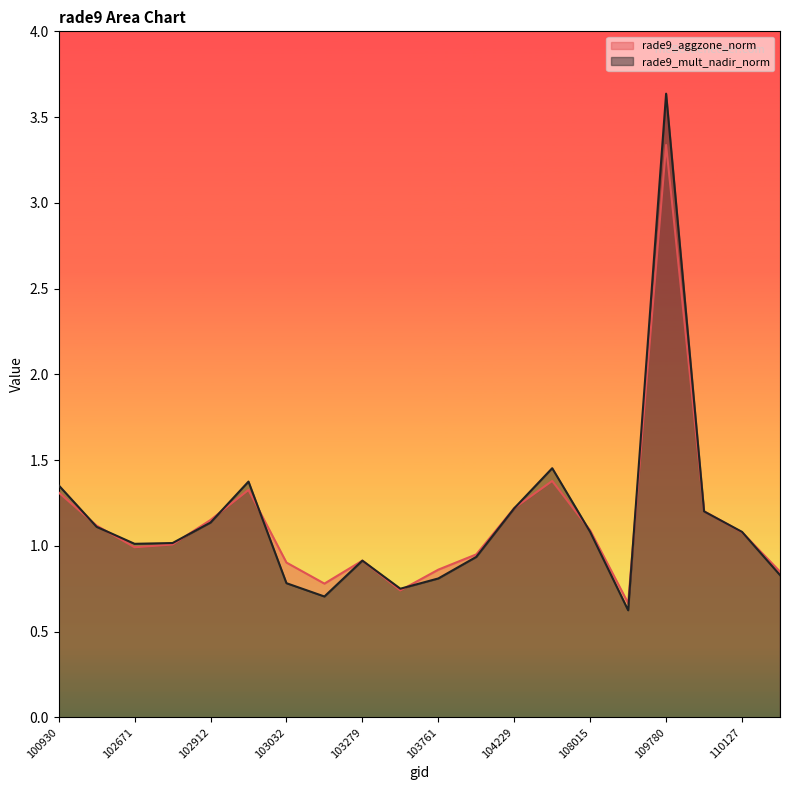

How many interior local peaks does the rade9_aggzone_norm series have?

4